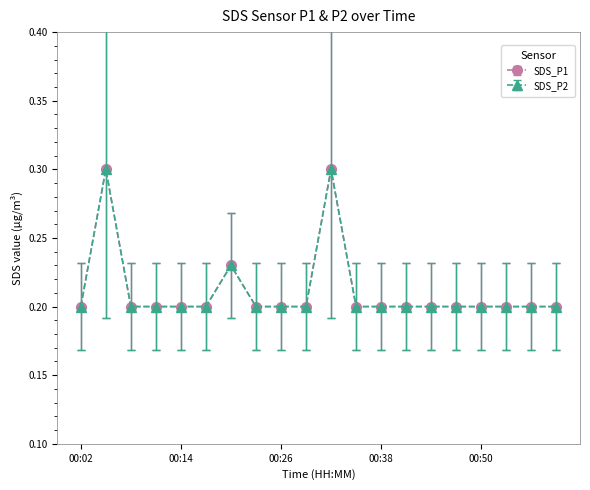

Does the chart have visible grid lines?

No